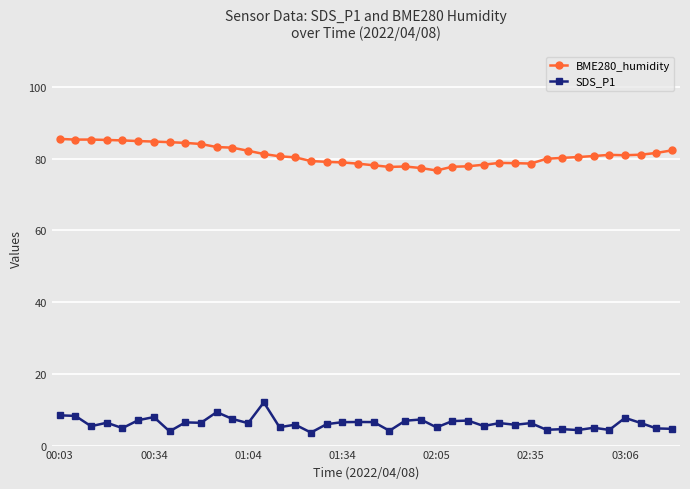

What is the value of the BME280_humidity point at the 3rd from the left?

85.3